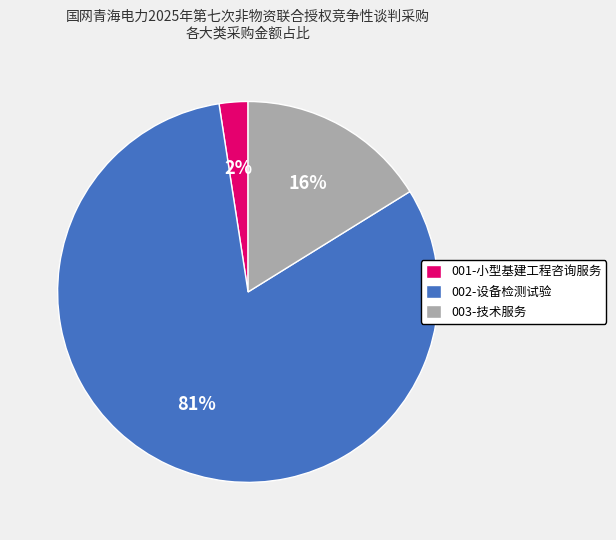

Which category has the smallest portion of the pie?

001-小型基建工程咨询服务